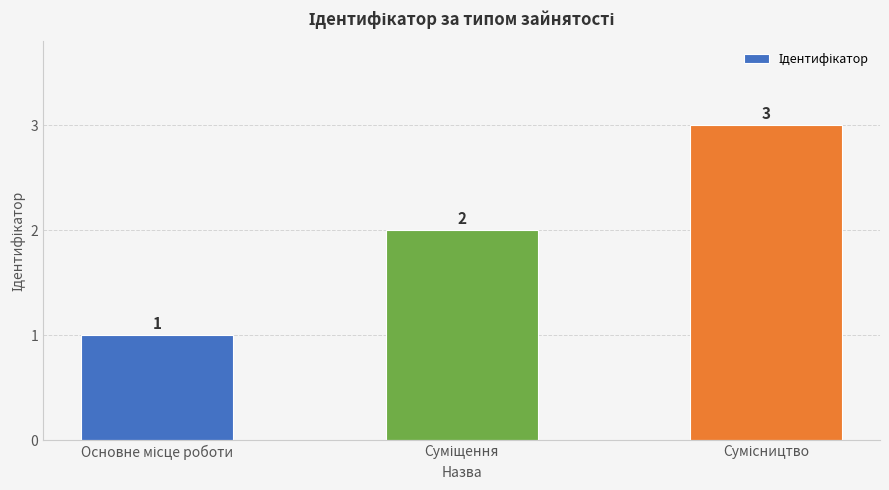

Reading left to right, extract all data points from this chart.

1	2	3